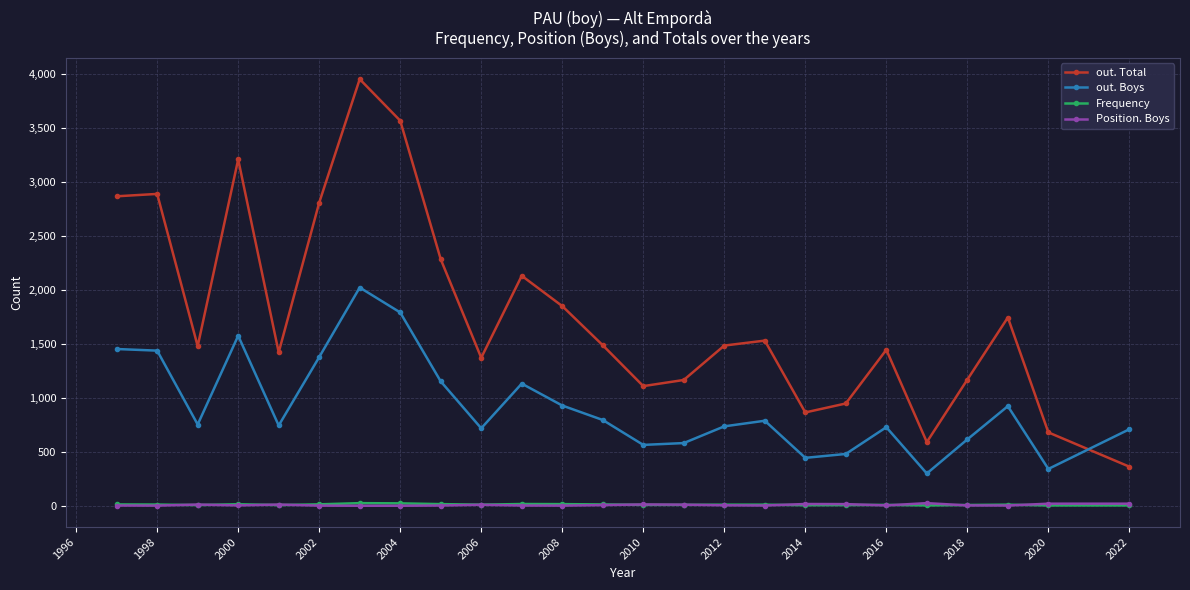

Does the chart have visible grid lines?

Yes